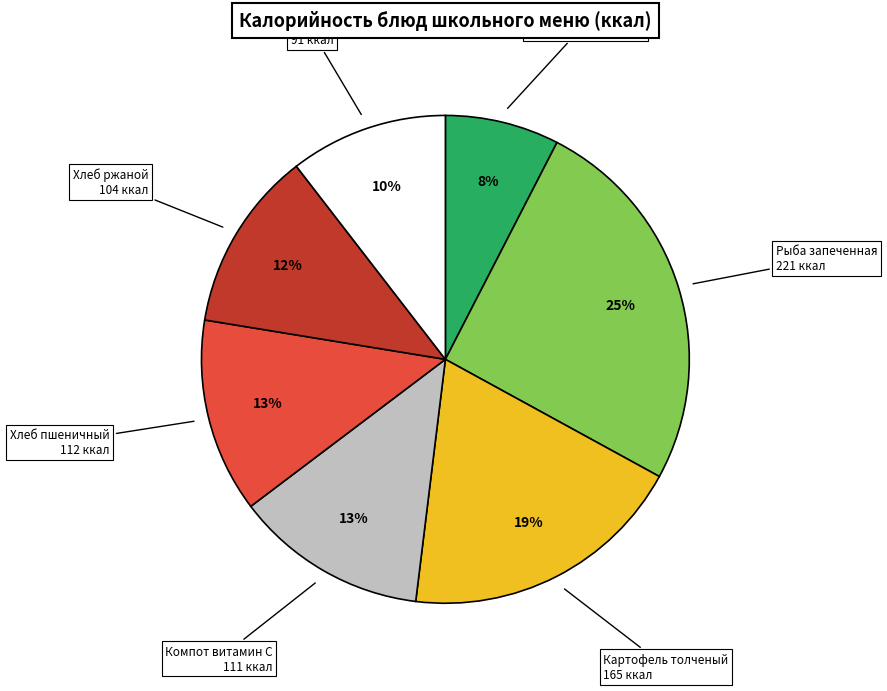

To the nearest percent, what is the average slice percentage?

14%